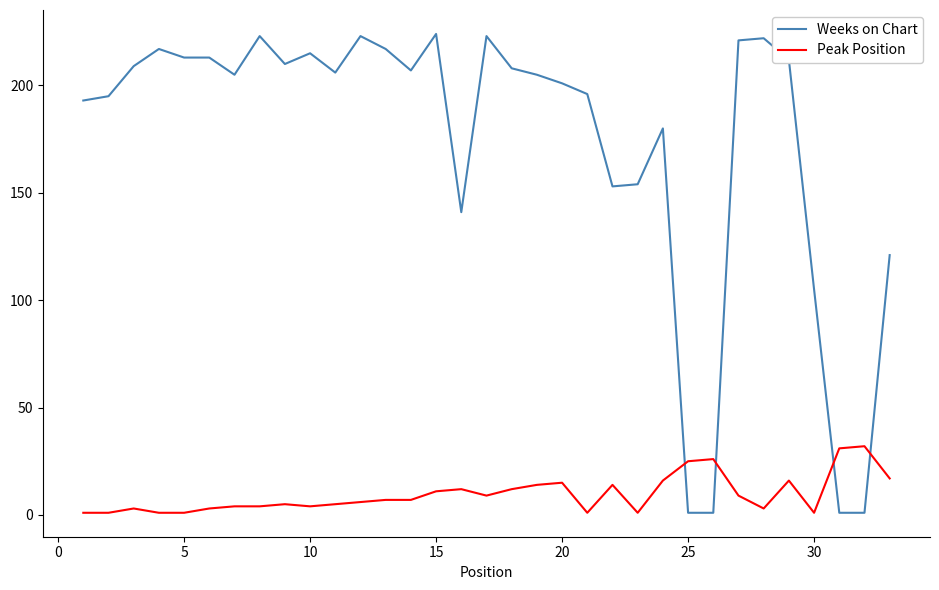

Rank the series by their maximum value, from lowest to highest.

Peak Position, Weeks on Chart